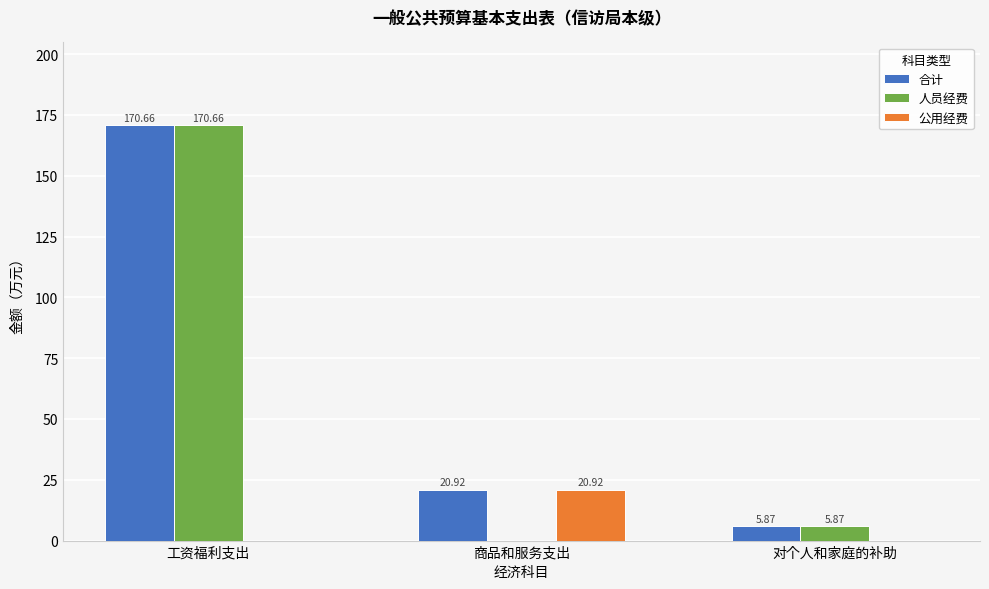

What is the spread (max minus min) of values at 工资福利支出?

170.7